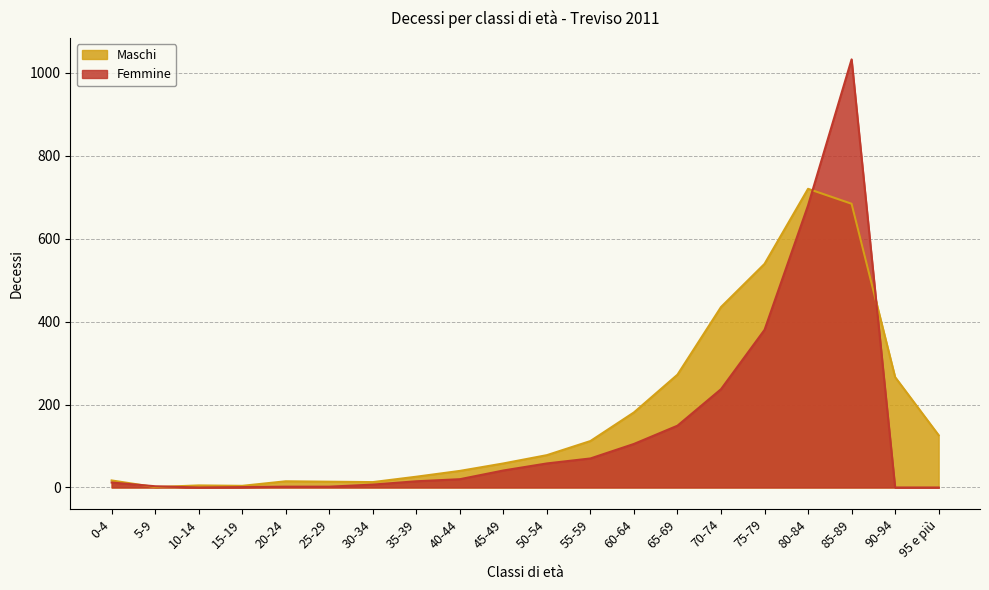

Where is the first local minimum for Maschi?

5-9